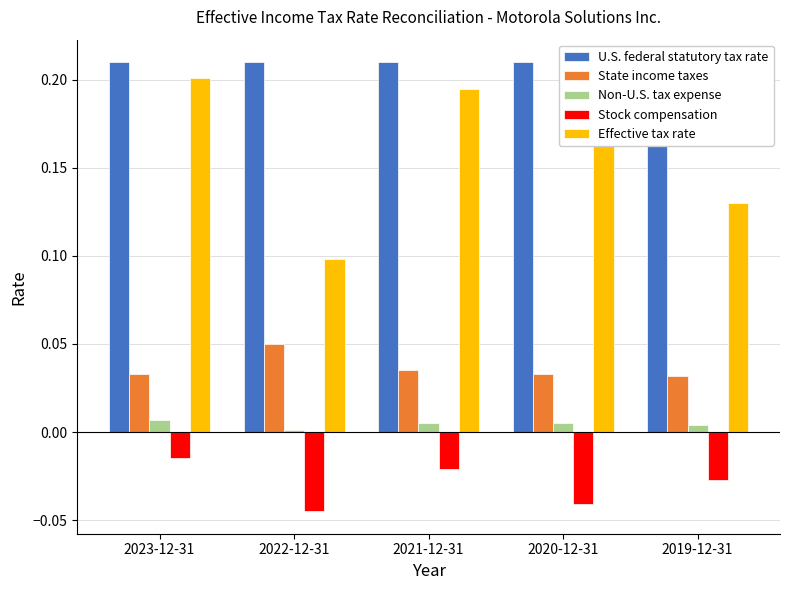

What is the label of the 2nd bar from the left?

2022-12-31